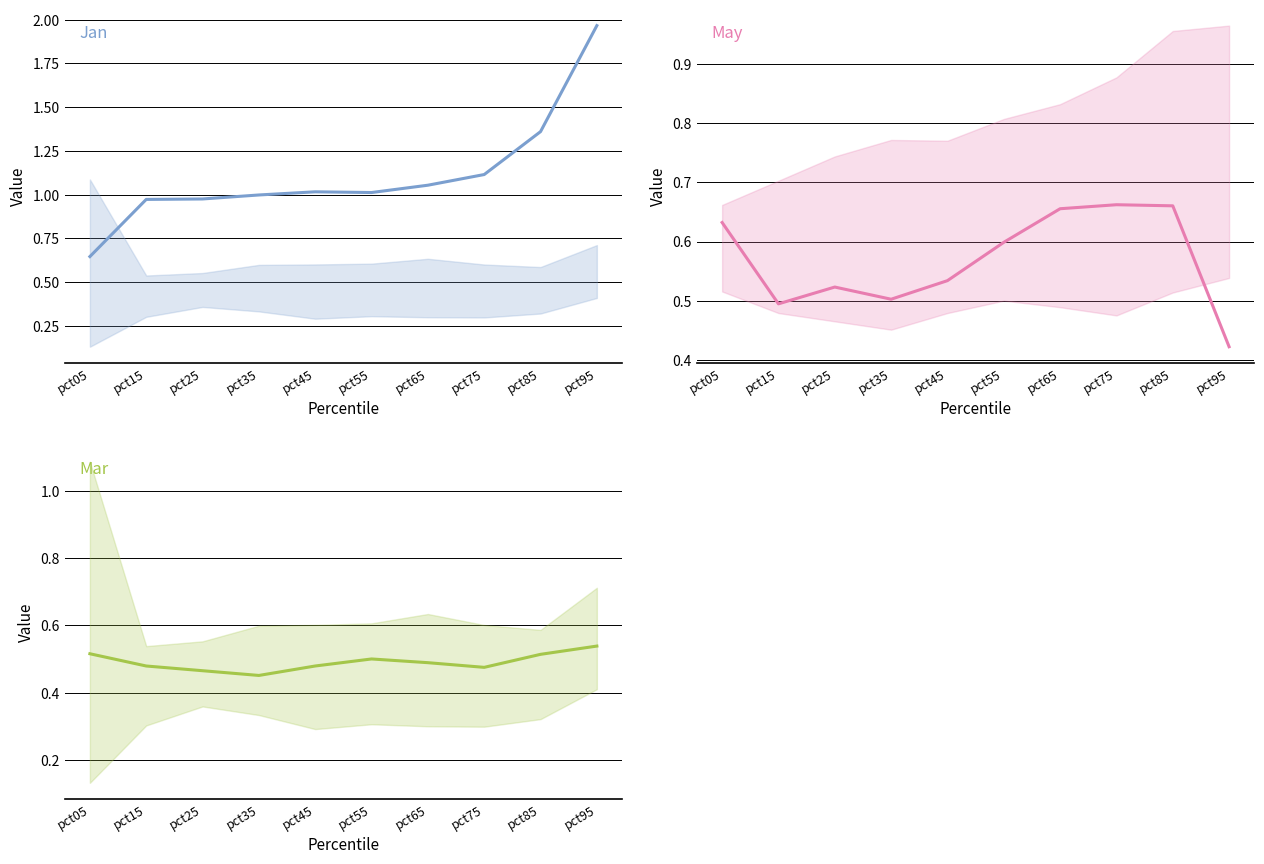

What is the spread (max minus min) of values at pct85?

0.8